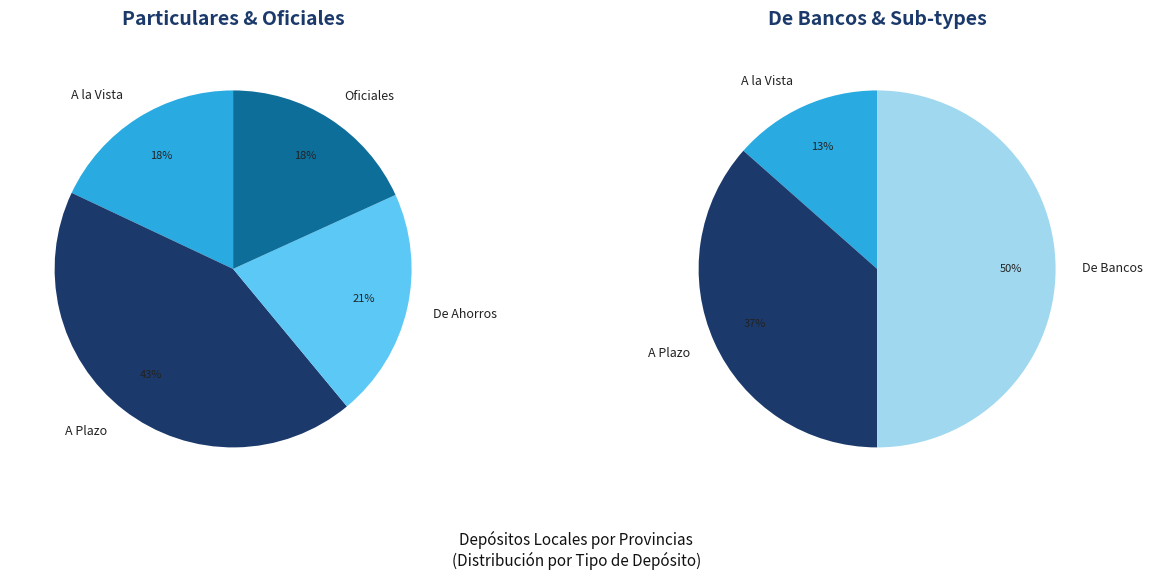

Does 1 represent more than half of the total?

No